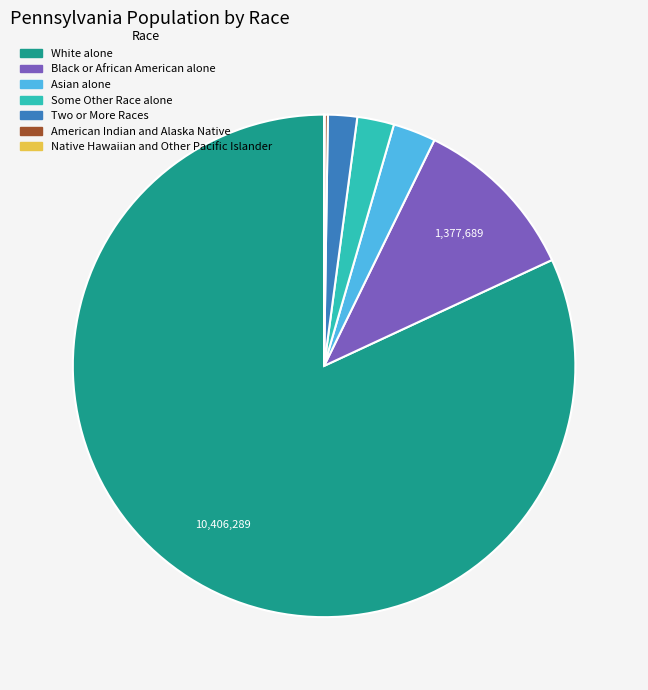

Do Asian alone and Two or More Races together represent more than half of the pie?

No